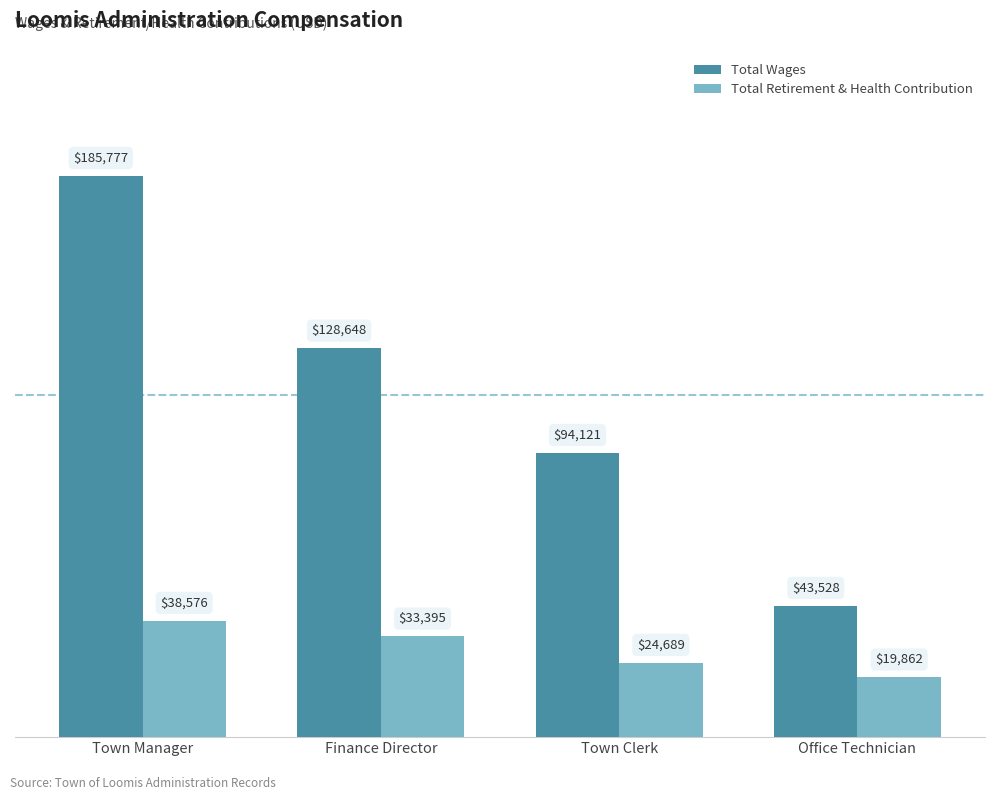

At which label does Total Wages reach its minimum?

Office Technician